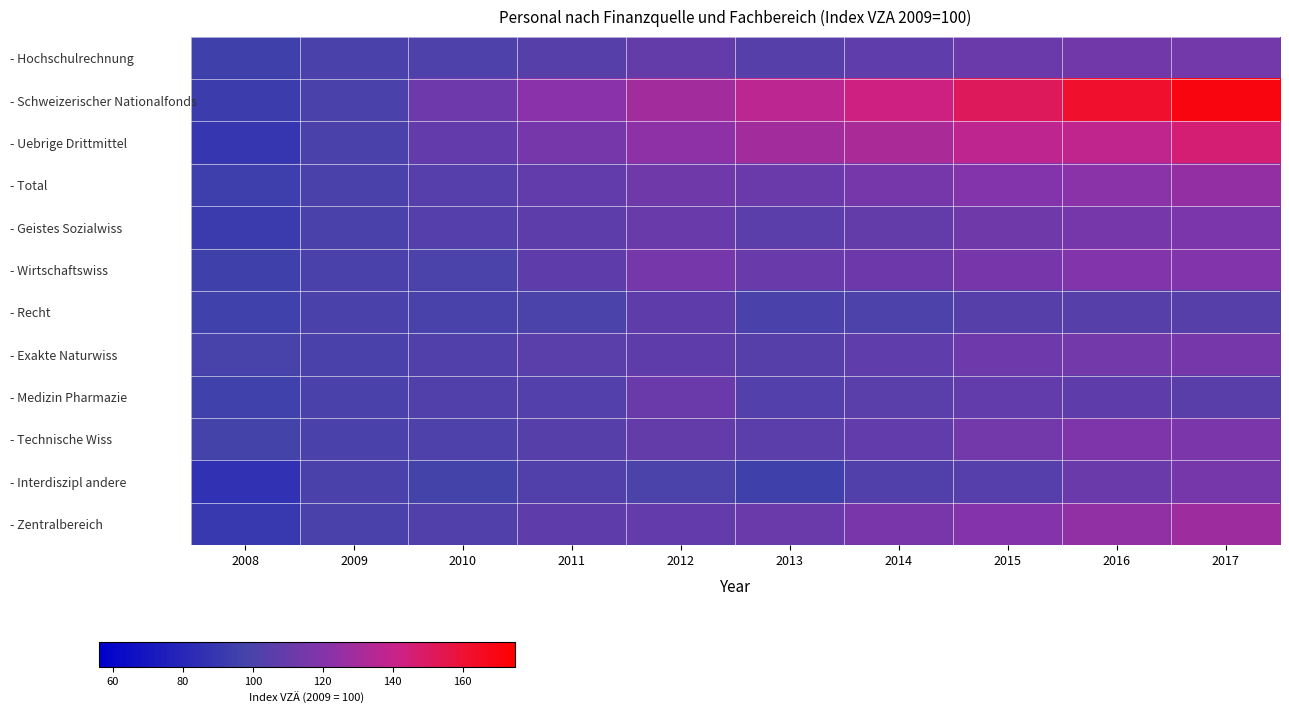

What is the total value across all series at 2009?

1200.0